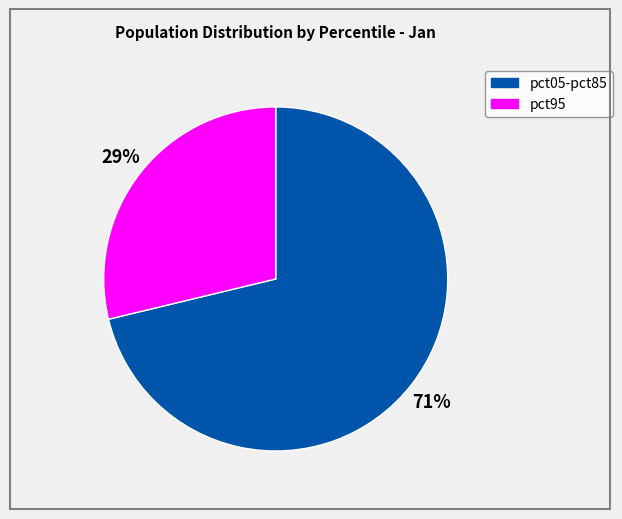

To the nearest percent, what is the average slice percentage?

50%